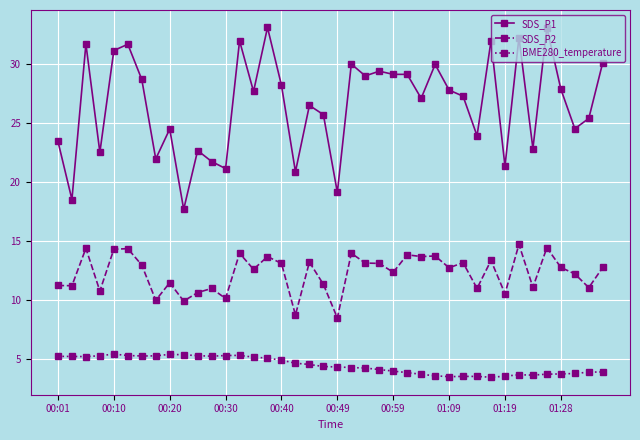

Which series has the largest total across all categories?

SDS_P1